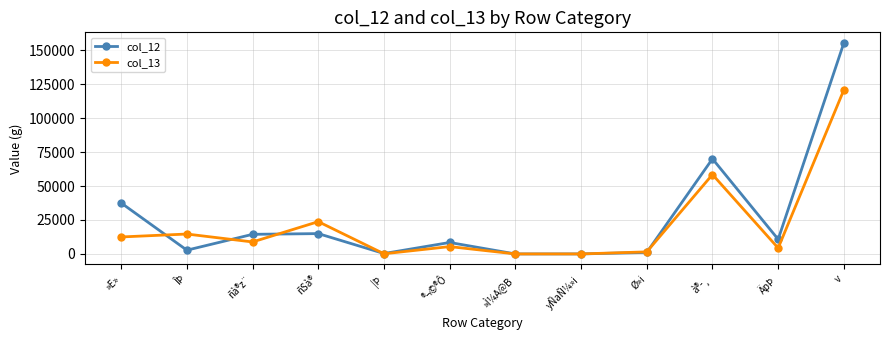

How many categories are shown in the chart?

12